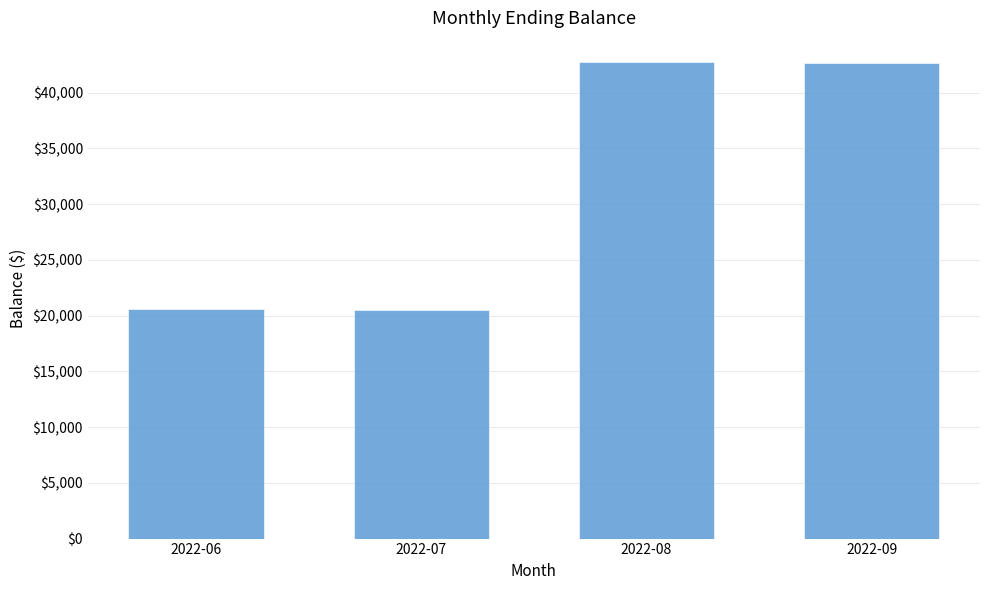

What is the change in value from 2022-06 to 2022-08?

+22178.4